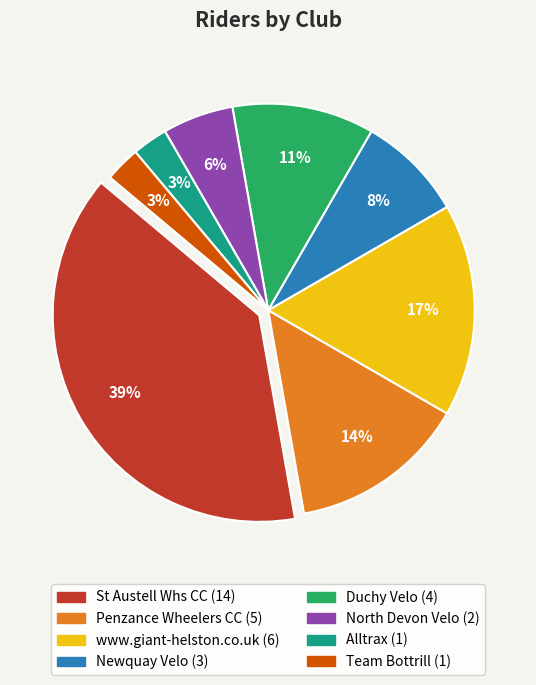

How many segments does this pie chart have?

8